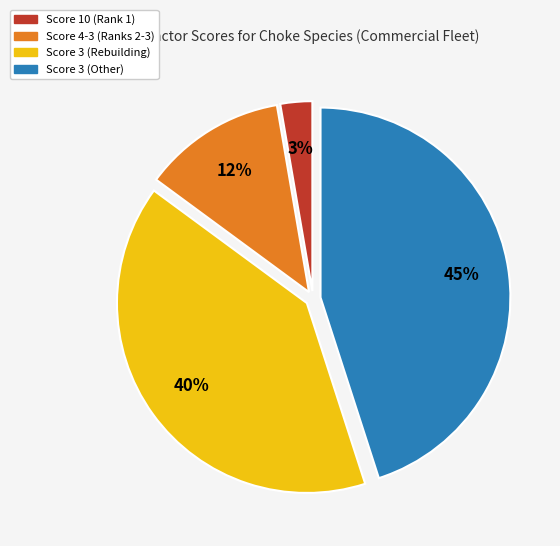

Is there any slice that represents more than half of the pie?

No